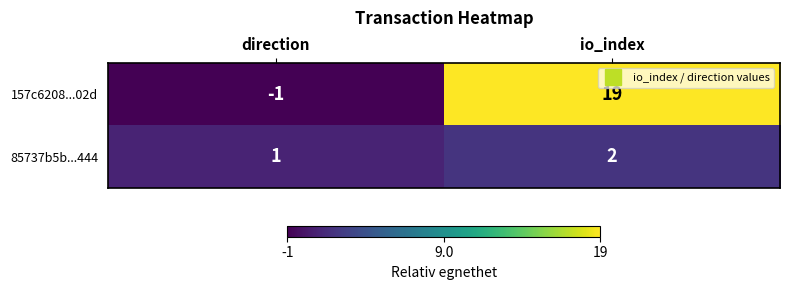

Reading right to left, transcribe all the data shown in this chart.

157c6208...02d: 19	-1
85737b5b...444: 2	1